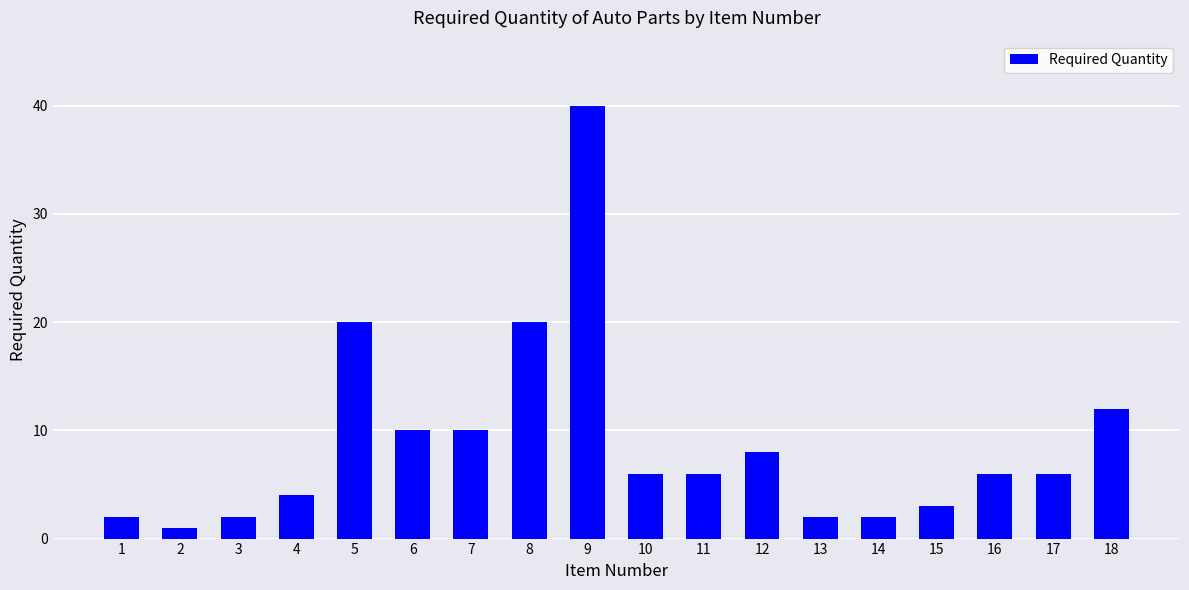

Which label corresponds to the smallest value in the chart?

2